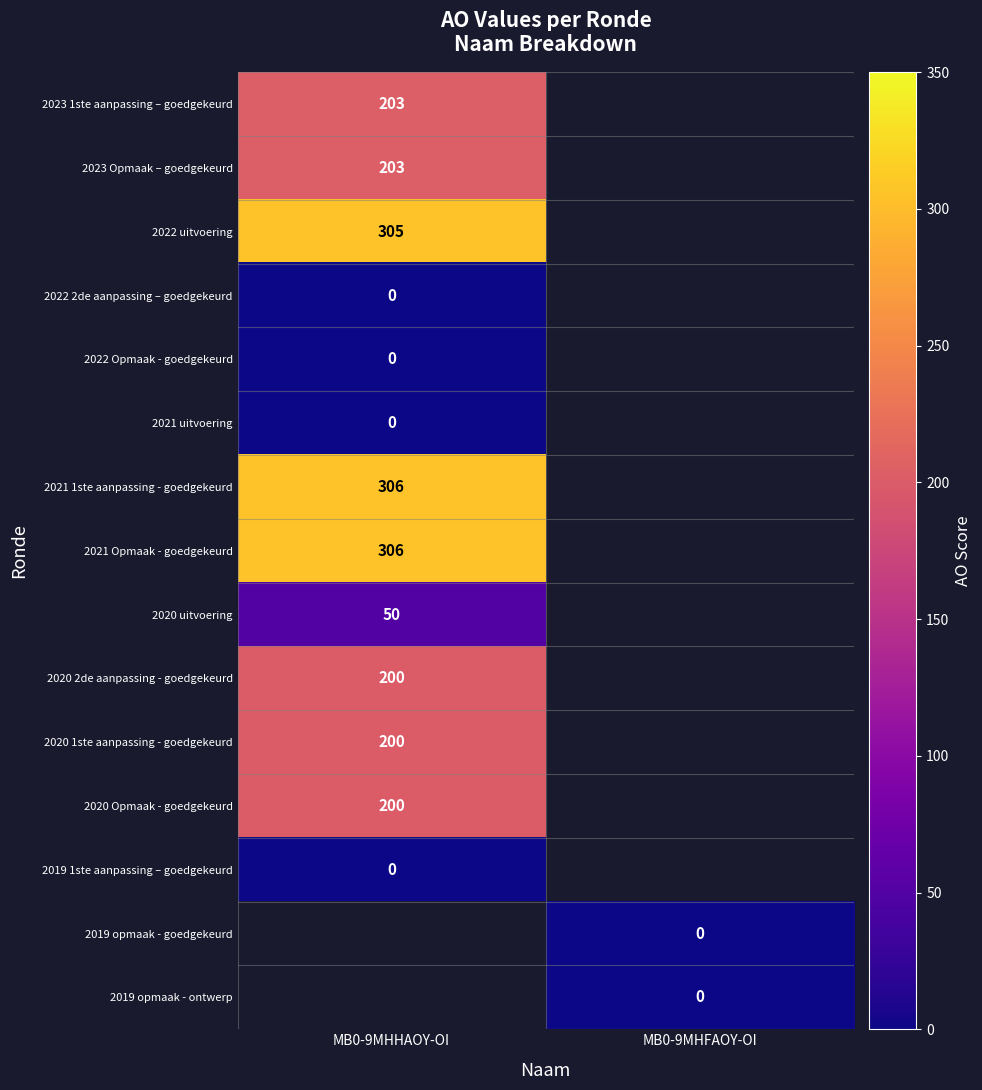

Which has a higher value, MB0-9MHFAOY-OI or MB0-9MHHAOY-OI?

MB0-9MHHAOY-OI